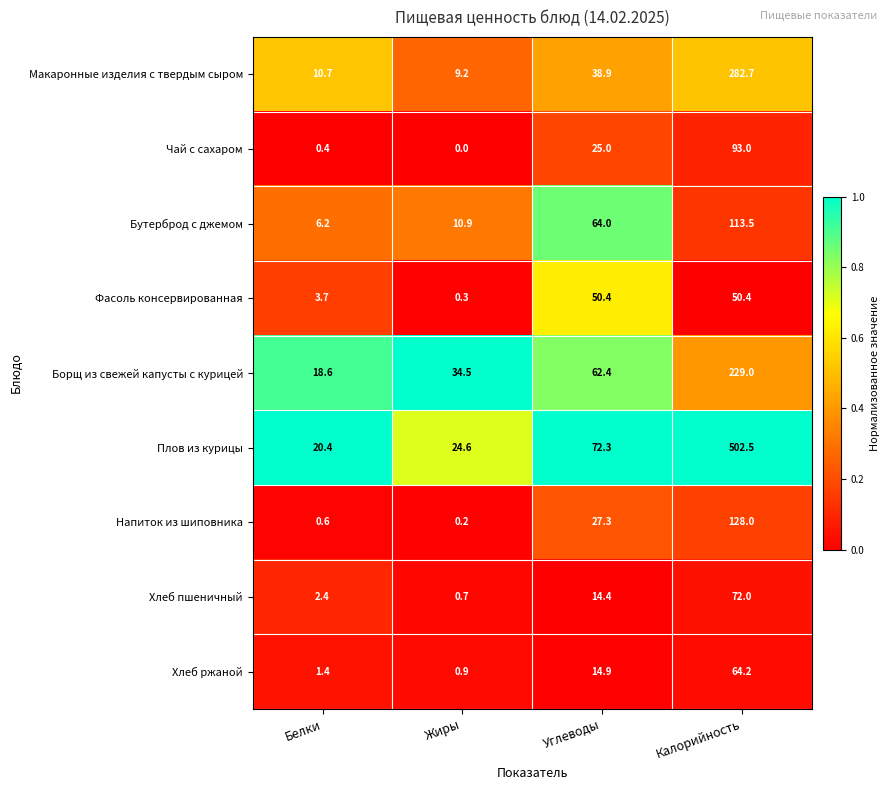

What is the maximum value for Макаронные изделия с твердым сыром?

282.7